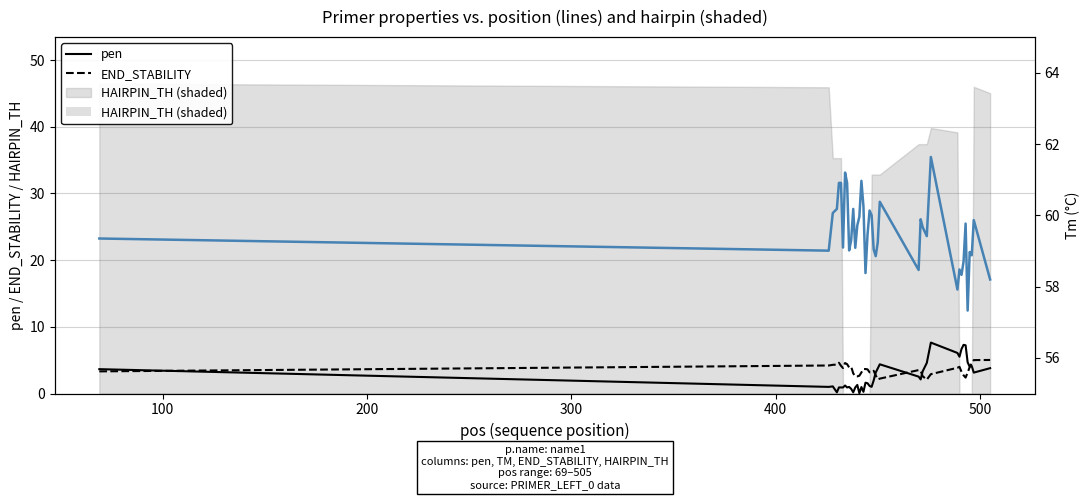

True or false: PRIMER_LEFT_0_TM and pen cross at least once.

False